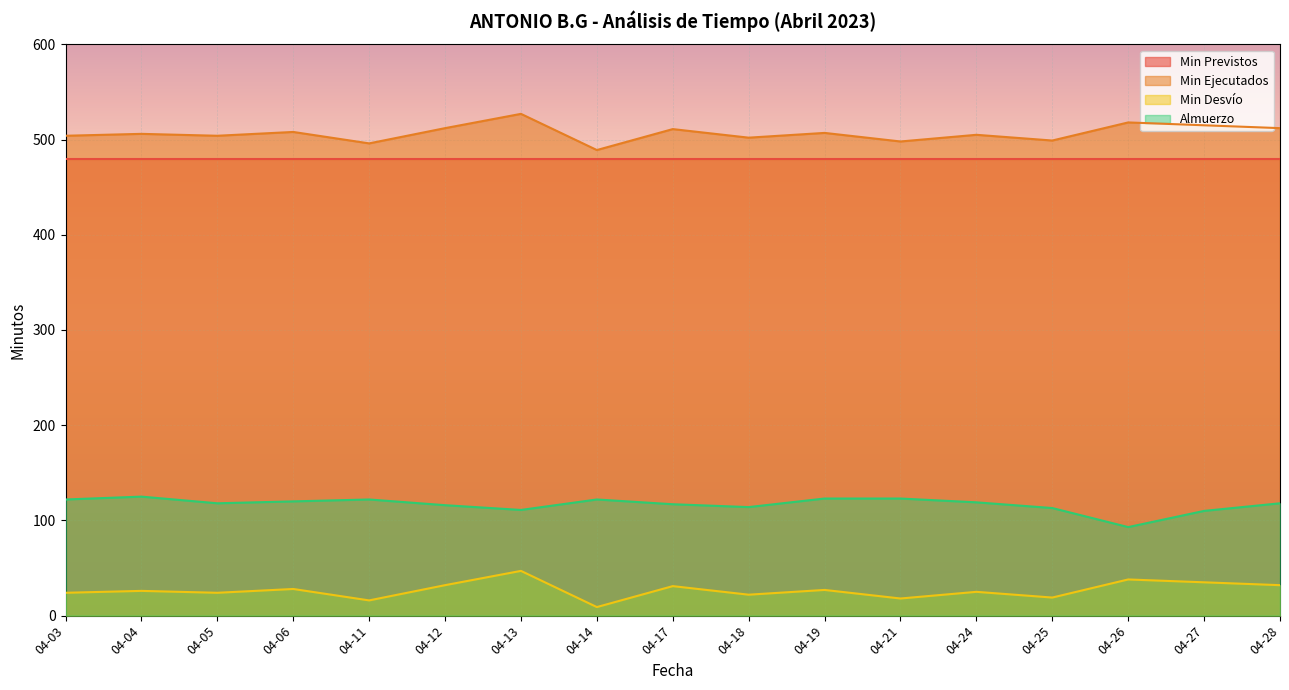

Between 04-05 and 04-11, which series saw the biggest shift?

Min Ejecutados